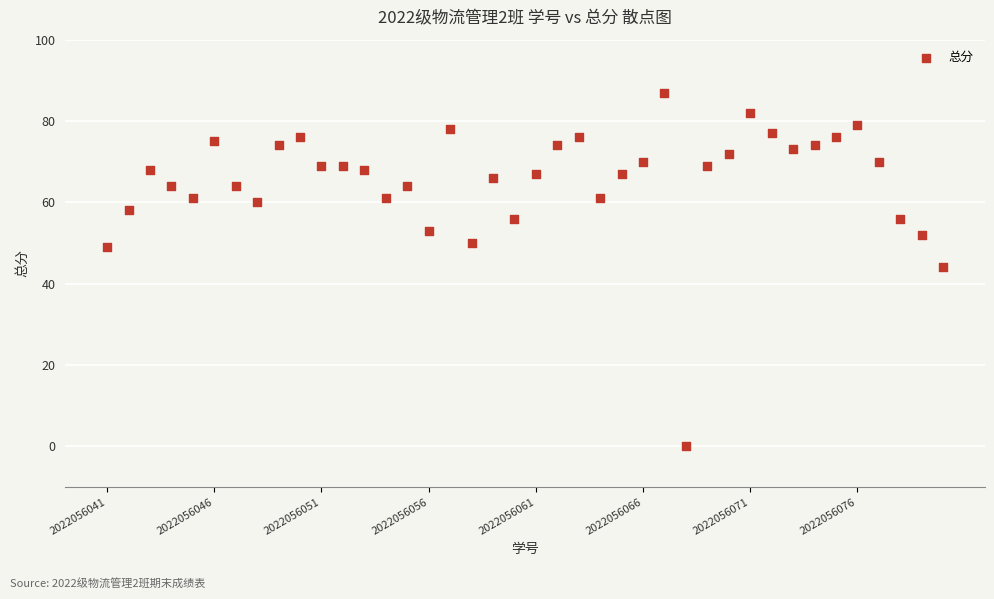

What is the range of Y values (max minus min)?

87